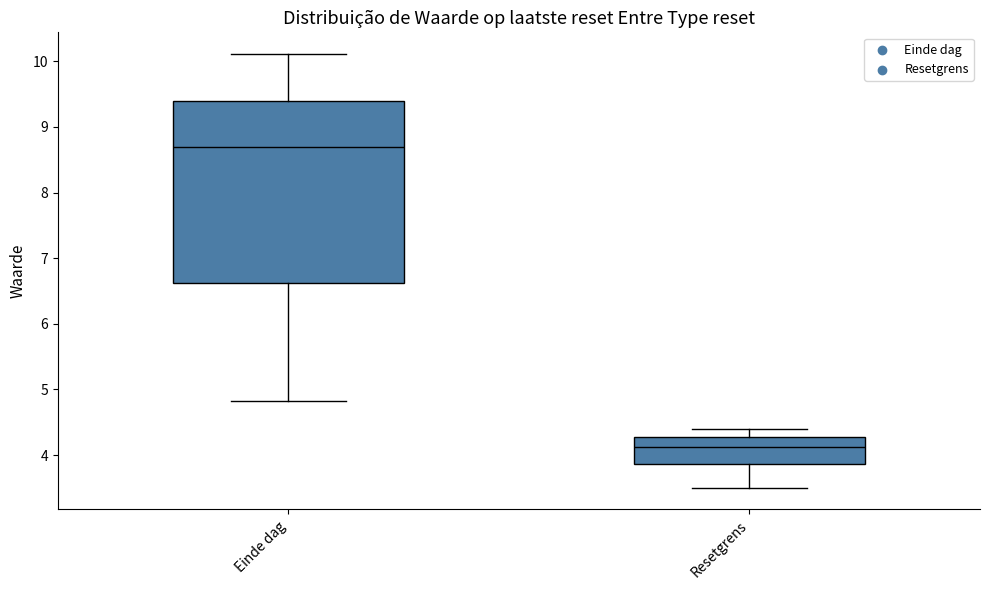

Reading left to right, read every box against the y-axis: the position of its median line, the range the box covers, and the ends of its whiskers. The values are not printed on the chart, so give them approximately, as read against the axis.

Einde dag: median 8.7, box 6.6 to 9.4, whiskers 4.8 to 10.1
Resetgrens: median 4.1, box 3.9 to 4.3, whiskers 3.5 to 4.4